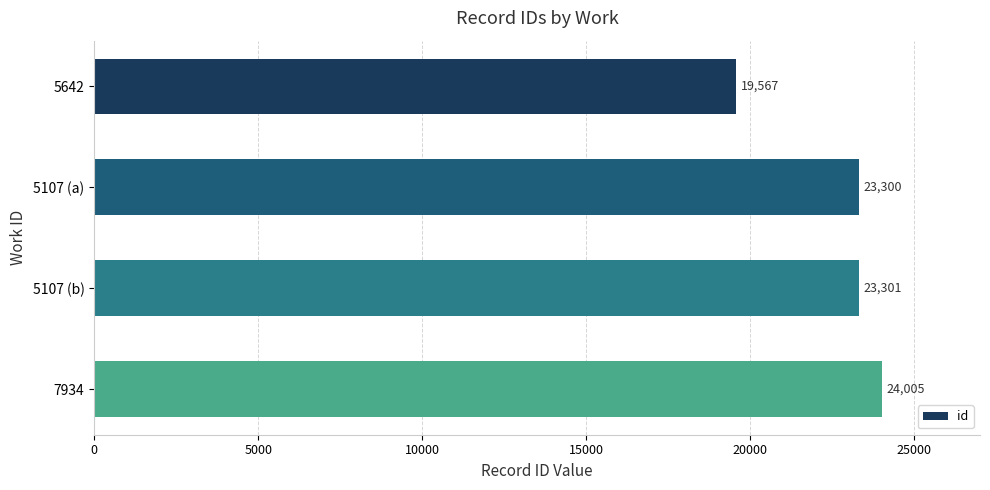

Reading bottom to top, transcribe all the data shown in this chart.

24005	23301	23300	19567